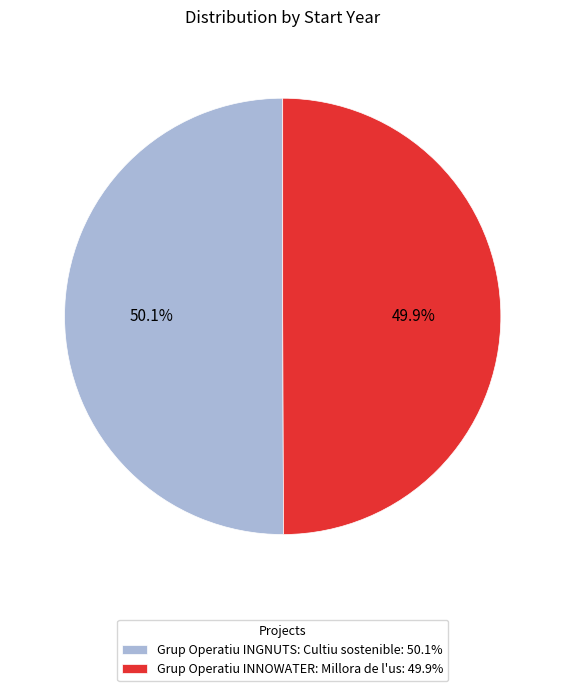

Count the number of slices in the pie.

2